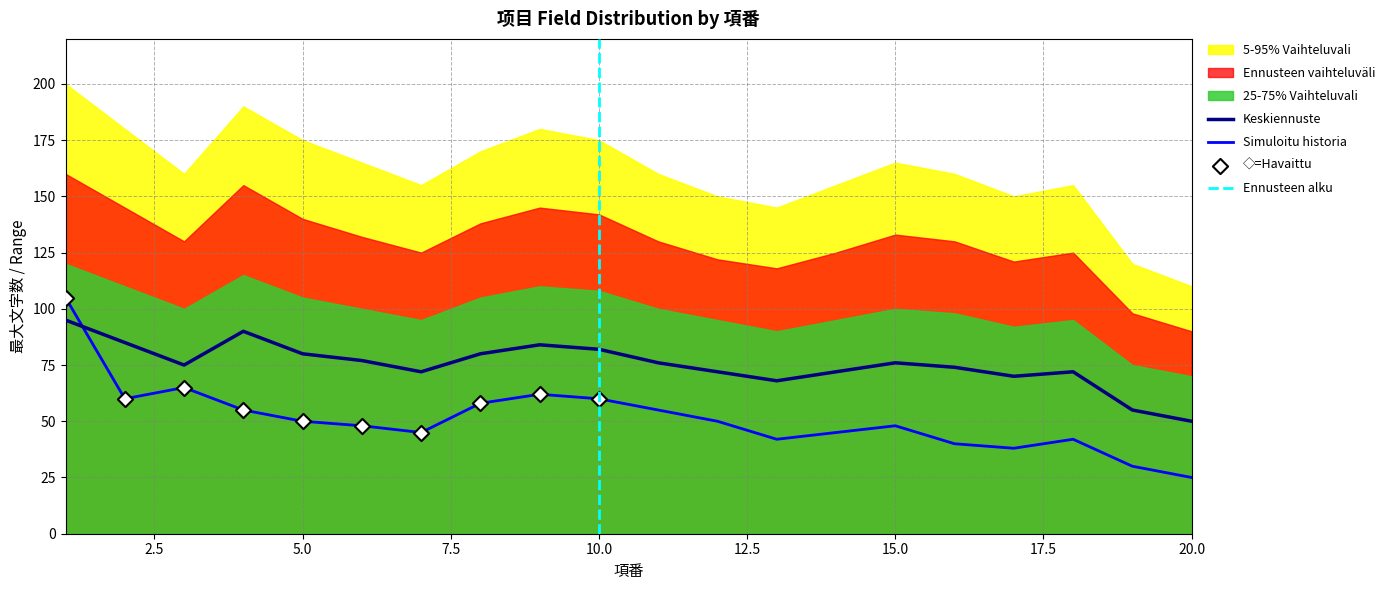

What is the lowest value of the Keskiennuste series?

50